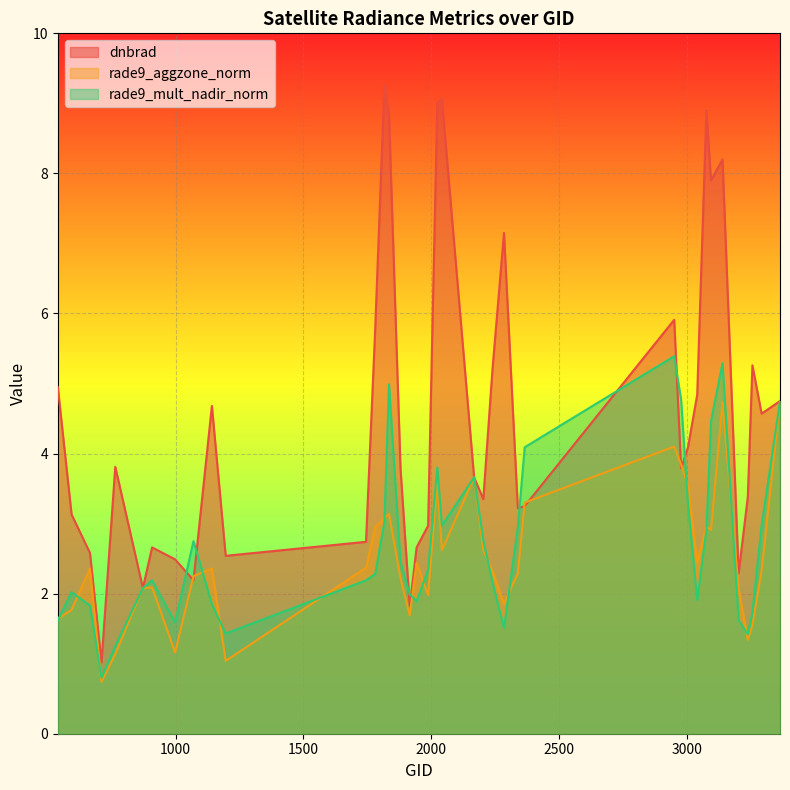

Which category has the lowest value in the dnbrad series?

710